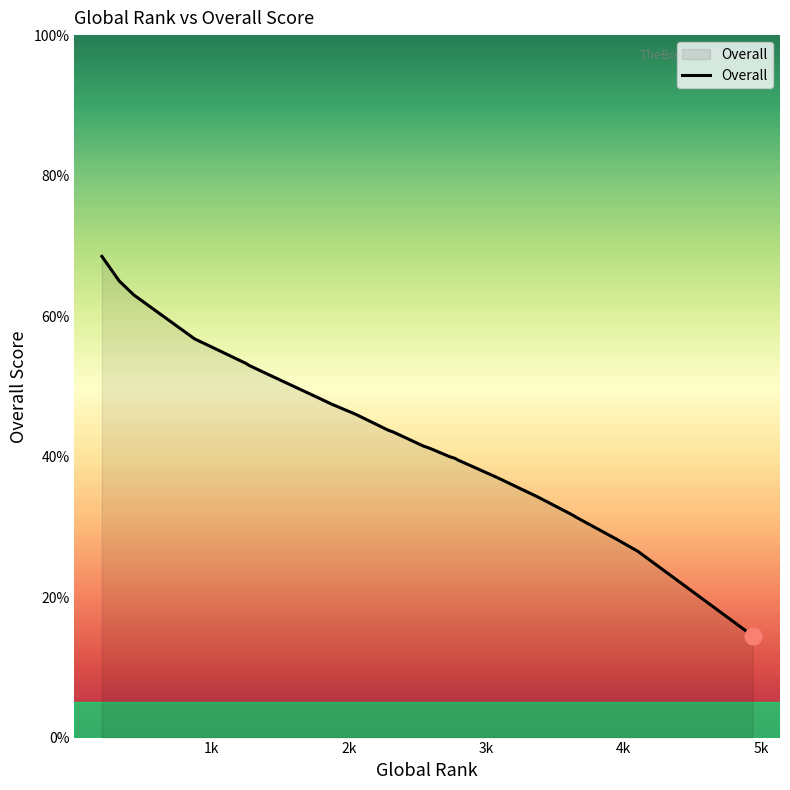

The chart shows a value of 31.4 at 0. True or false?

False